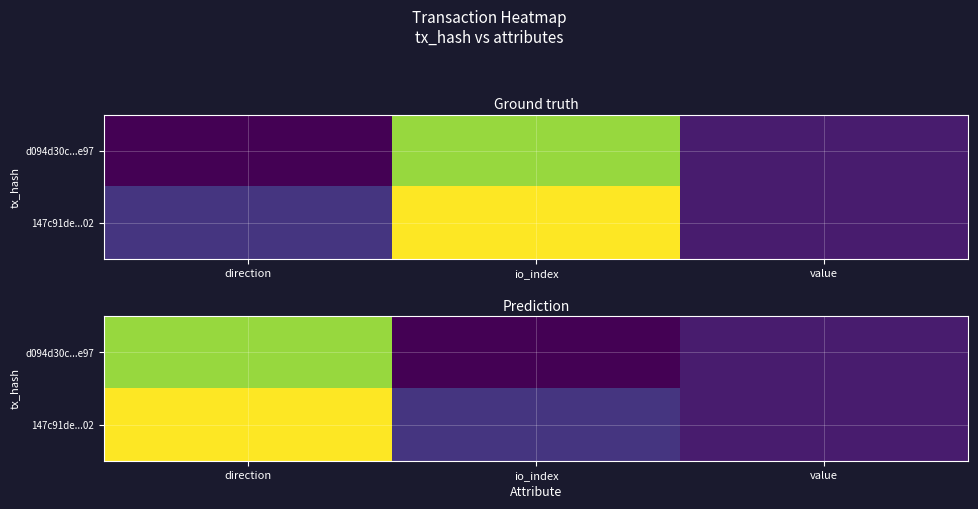

Rank the series by their average value, from highest to lowest.

147c91de...02, d094d30c...e97